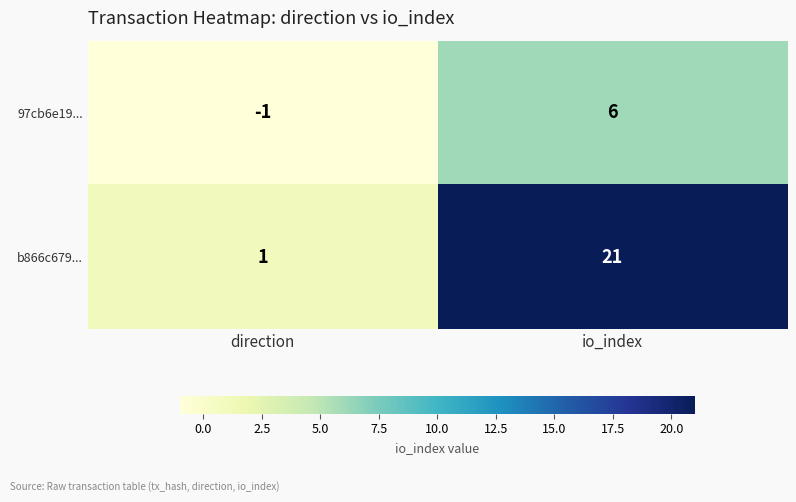

What is the difference between the highest and lowest values at direction?

2